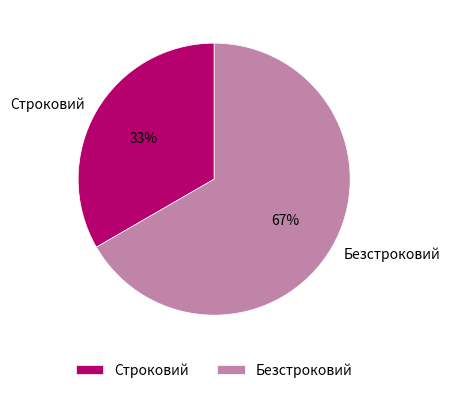

Between Безстроковий and Строковий, which is larger?

Безстроковий